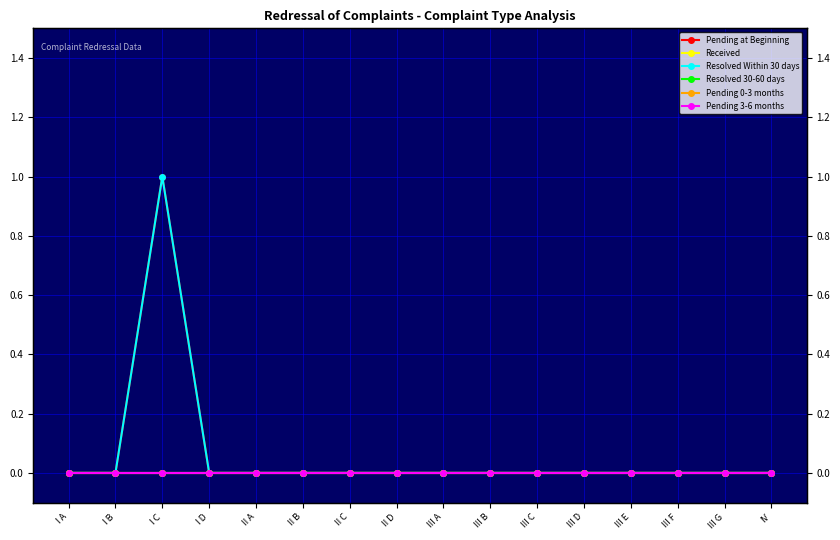

At which label does Resolved 30-60 days reach its peak?

I A